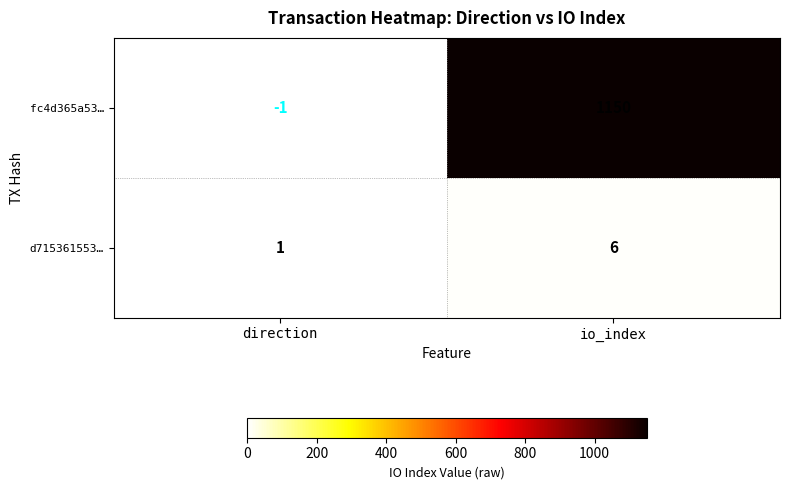

What is the sum of the d715361553… values at io_index and direction?

7